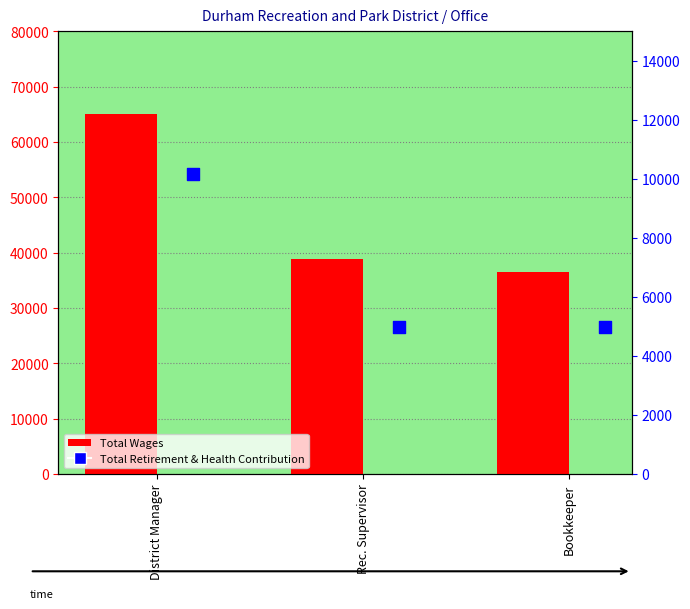

What are all the series names shown in the legend?

Total Wages, Total Retirement & Health Contribution